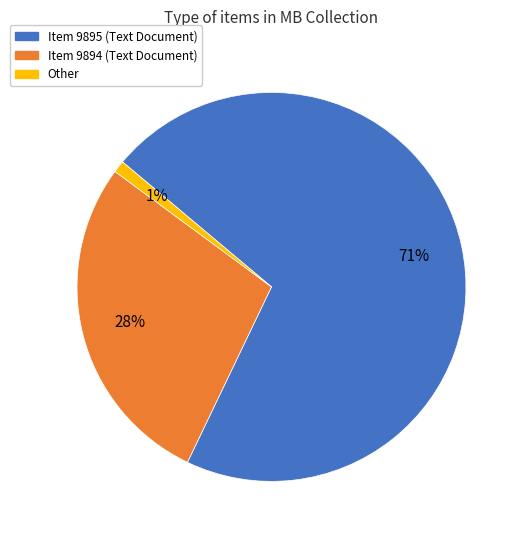

Which has a higher value, Other or Item 9895 (Text Document)?

Item 9895 (Text Document)